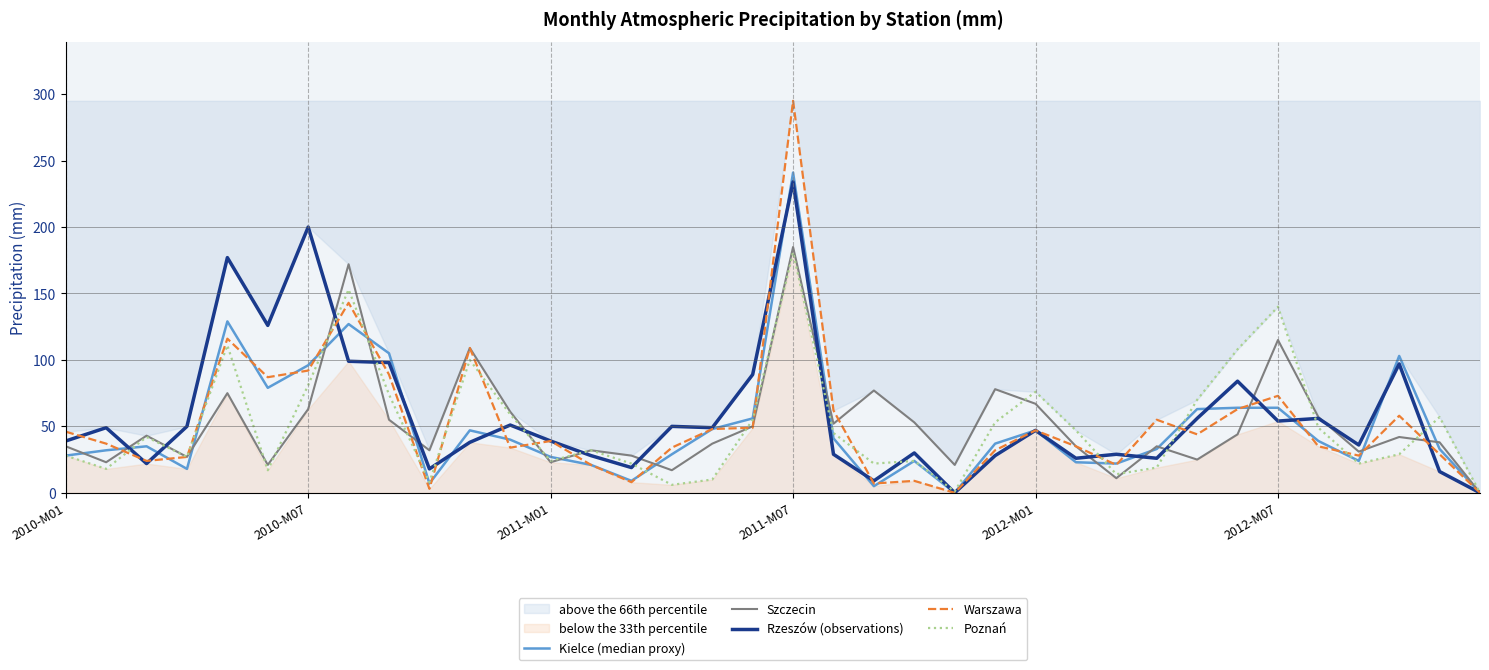

How many intersections are there between Kielce (median proxy) and Warszawa?

20